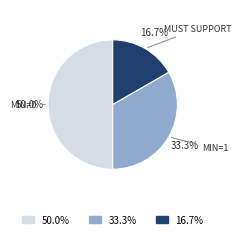

Which slice is the largest?

50.0%